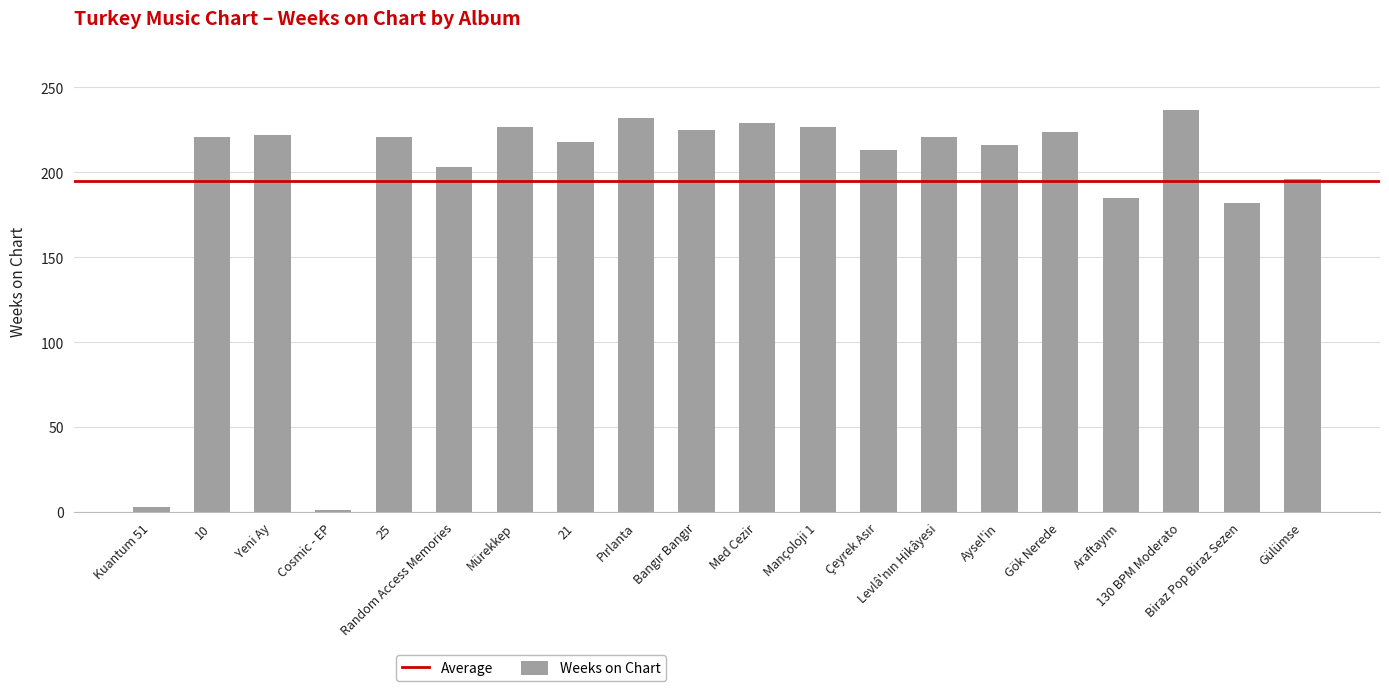

Count the number of data series in this chart.

1